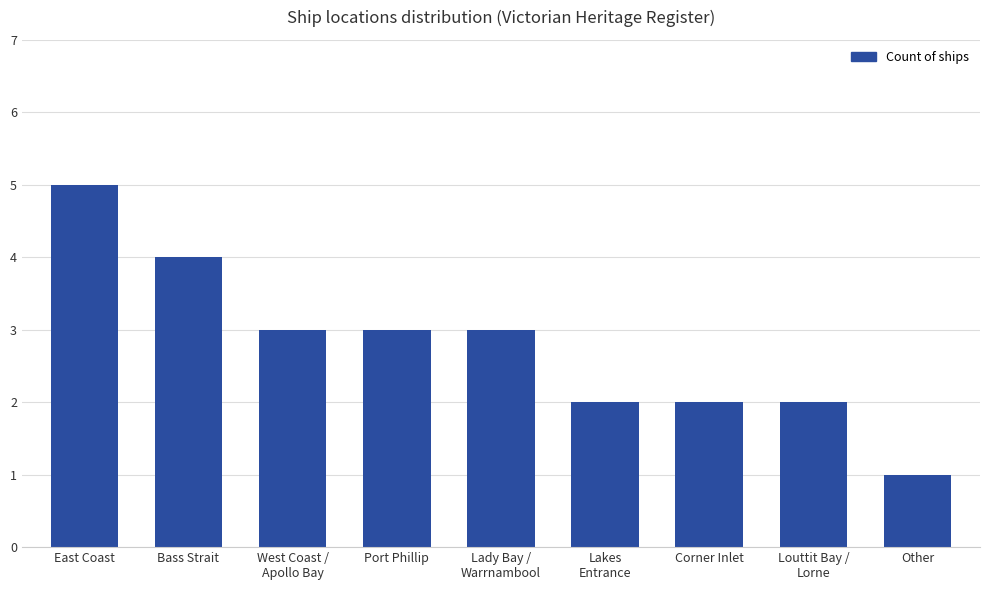

What value does the data have at Bass Strait?

4